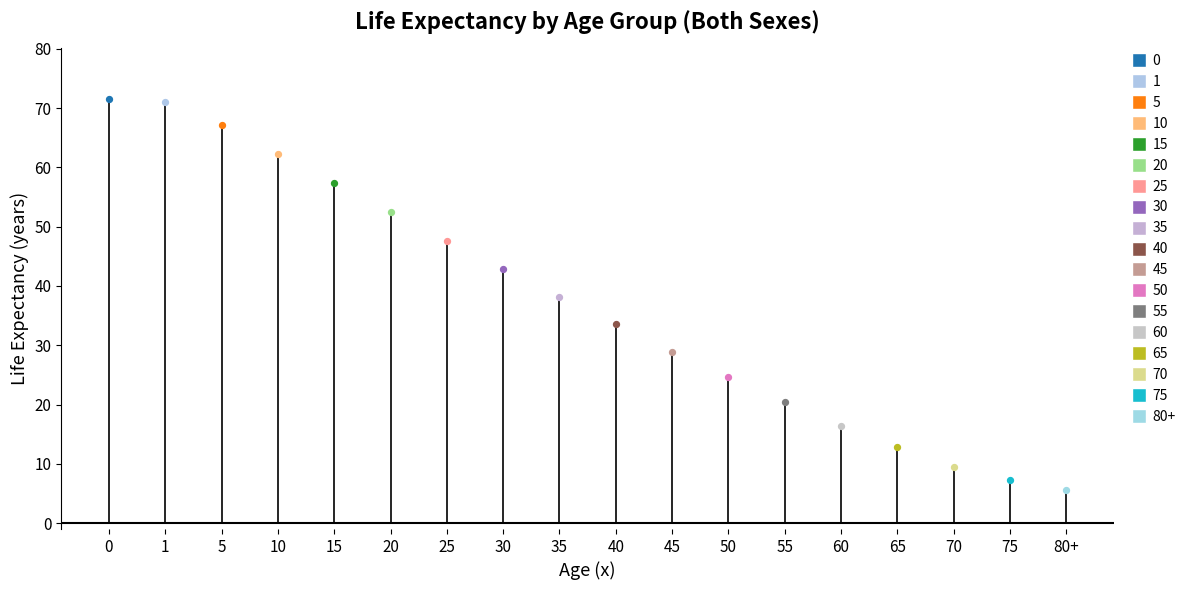

What is the ratio of the value at 30 to the value at 75?

5.9